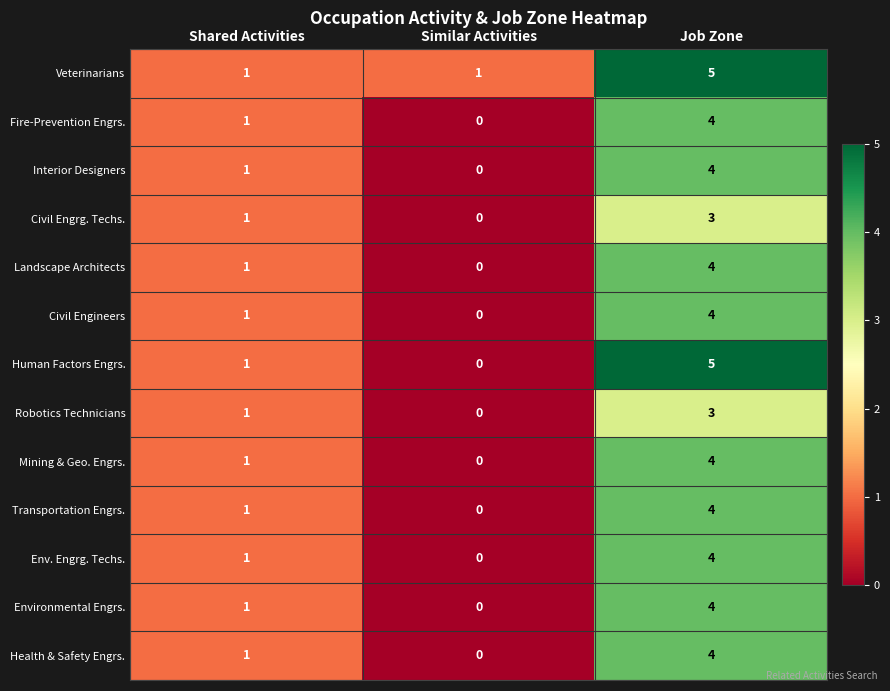

The Fire-Prevention Engrs. series shows 1 at Shared Activities. True or false?

True